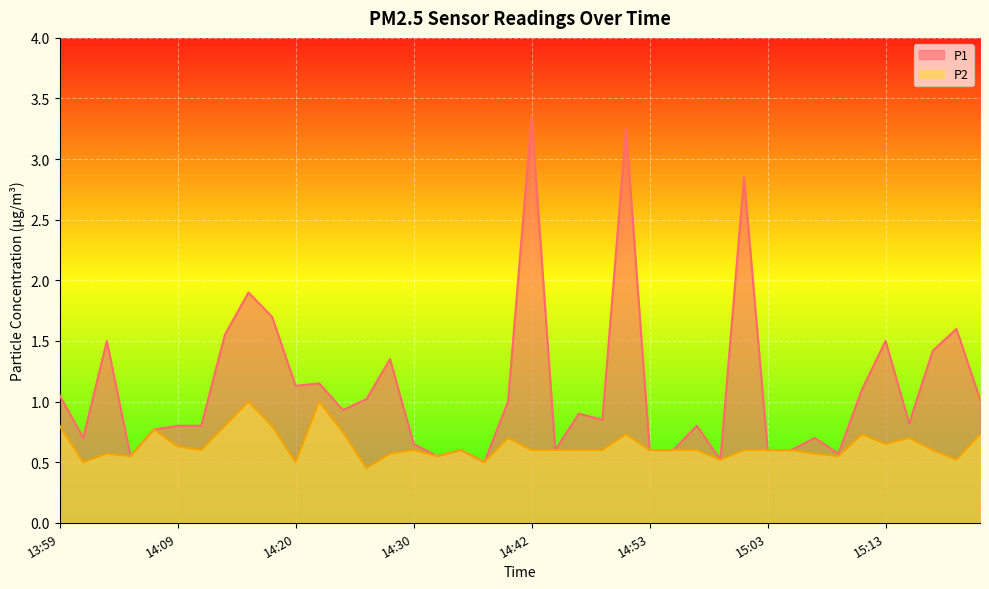

Reading left to right, what are all the values shown in this chart?

P1: 1.1	0.7	1.5	0.6	0.8	0.8	0.8	1.6	1.9	1.7	1.1	1.1	0.9	1.0	1.4	0.7	0.6	0.6	0.5	1.0	3.4	0.6	0.9	0.8	3.2	0.6	0.6	0.8	0.5	2.9	0.6	0.6	0.7	0.6	1.1	1.5	0.8	1.4	1.6	1.0
P2: 0.8	0.5	0.6	0.6	0.8	0.6	0.6	0.8	1.0	0.8	0.5	1.0	0.8	0.5	0.6	0.6	0.6	0.6	0.5	0.7	0.6	0.6	0.6	0.6	0.7	0.6	0.6	0.6	0.5	0.6	0.6	0.6	0.6	0.6	0.7	0.7	0.7	0.6	0.5	0.7